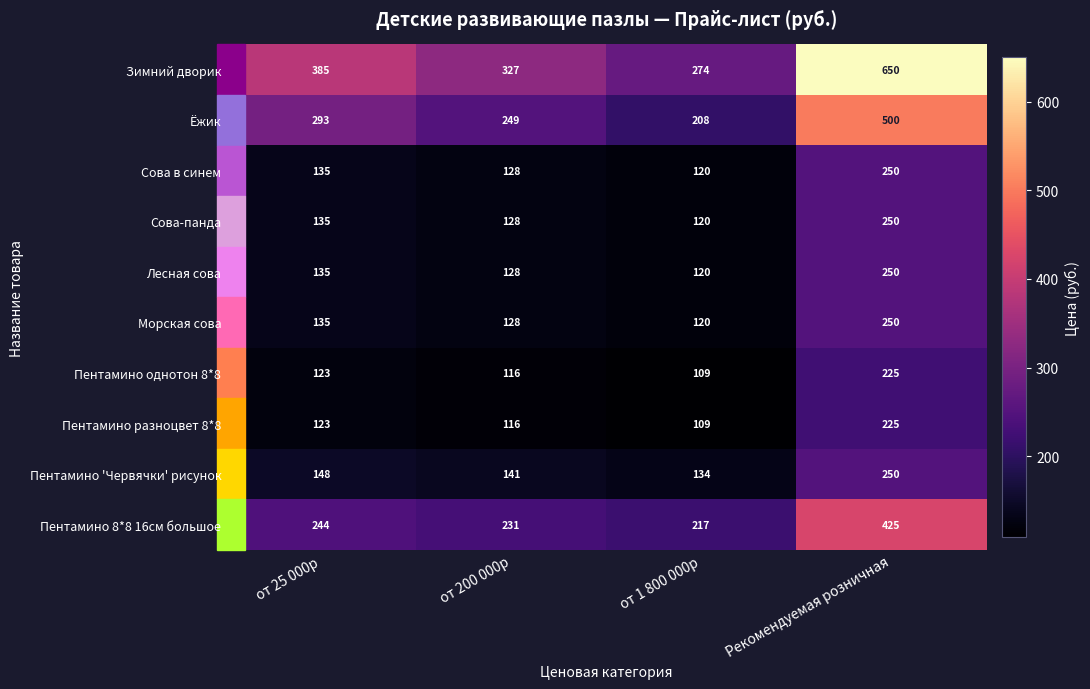

Which series has the largest range (max minus min)?

Зимний дворик